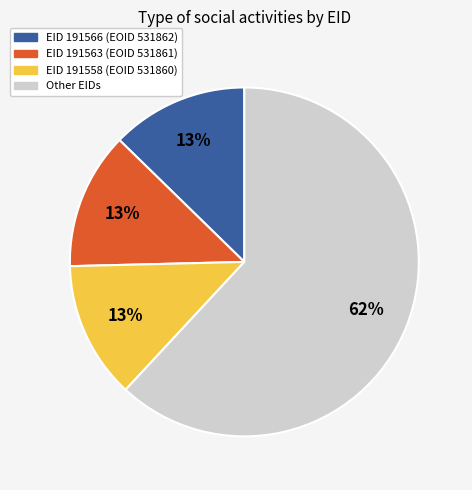

Does any single category account for the majority?

Yes